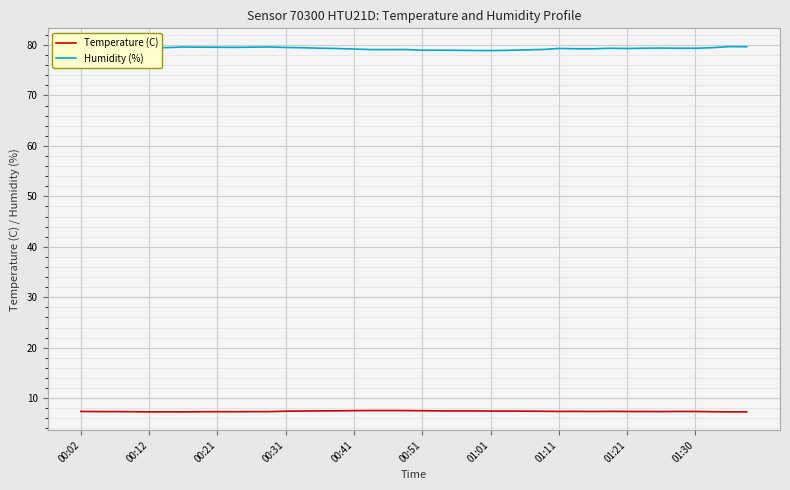

List the series in order of their peak value, lowest first.

Temperature (C), Humidity (%)